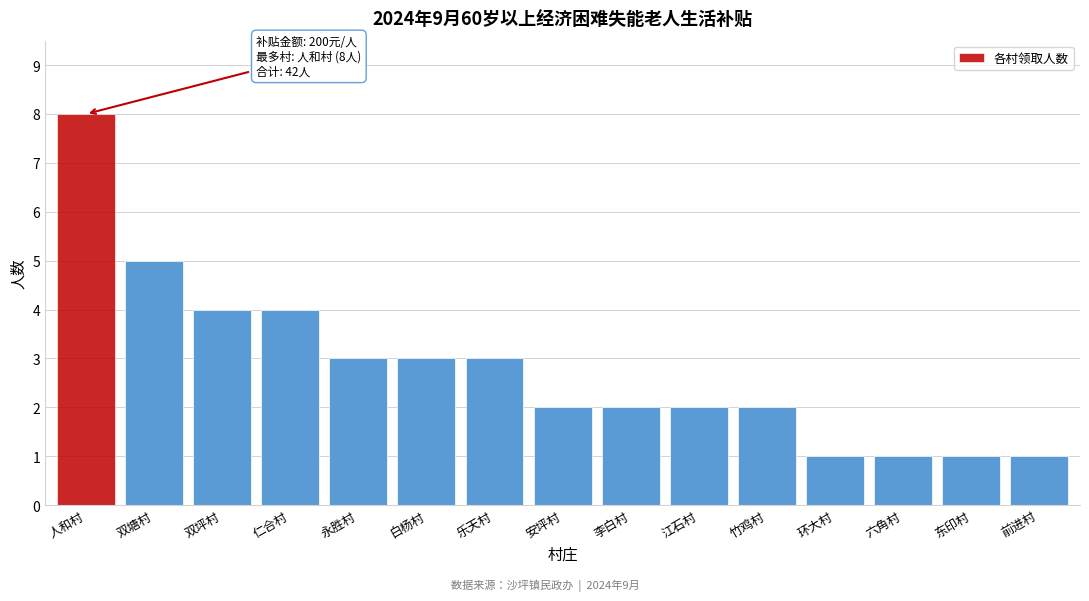

Reading right to left, transcribe all the data shown in this chart.

1	1	1	1	2	2	2	2	3	3	3	4	4	5	8